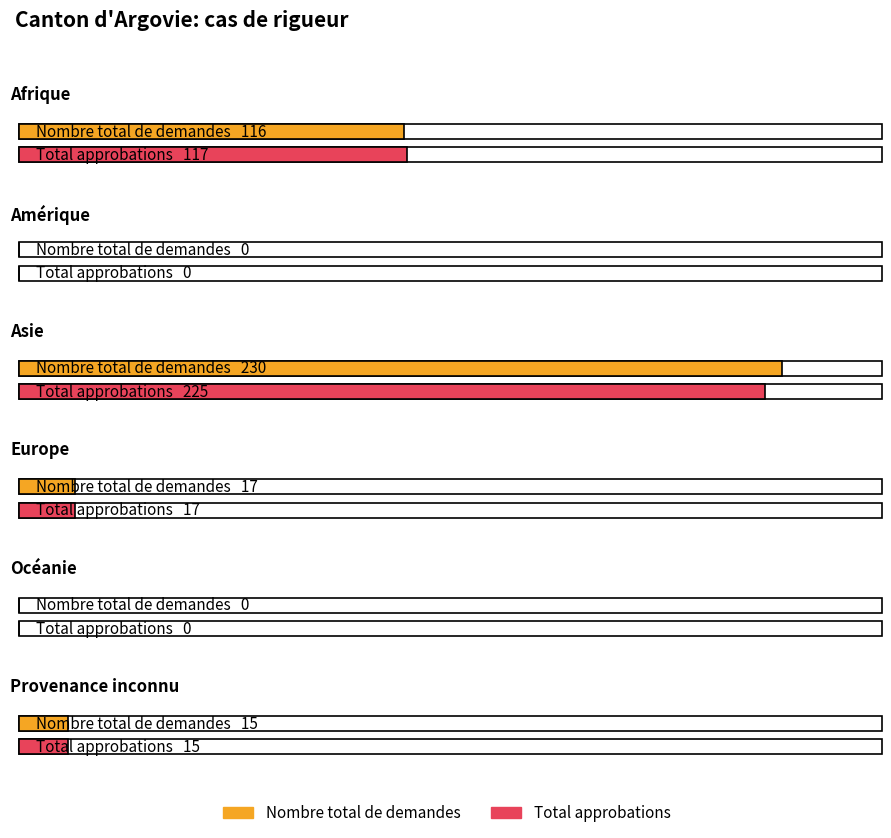

Is it true that Total approbations equals 225 at Asie?

True